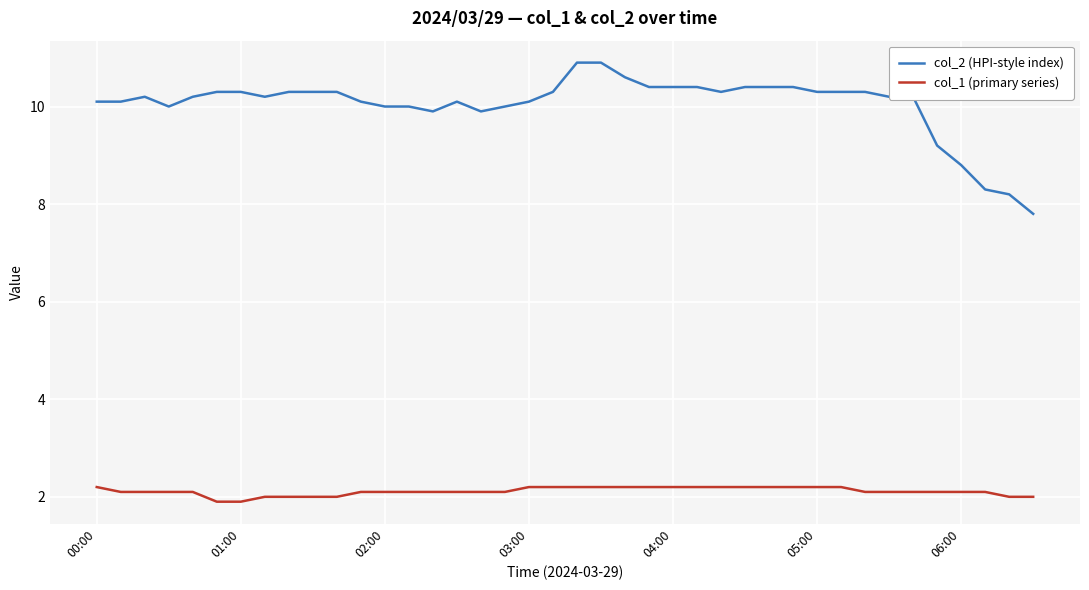

What are all the series names shown in the legend?

col_2 (HPI-style index), col_1 (primary series)